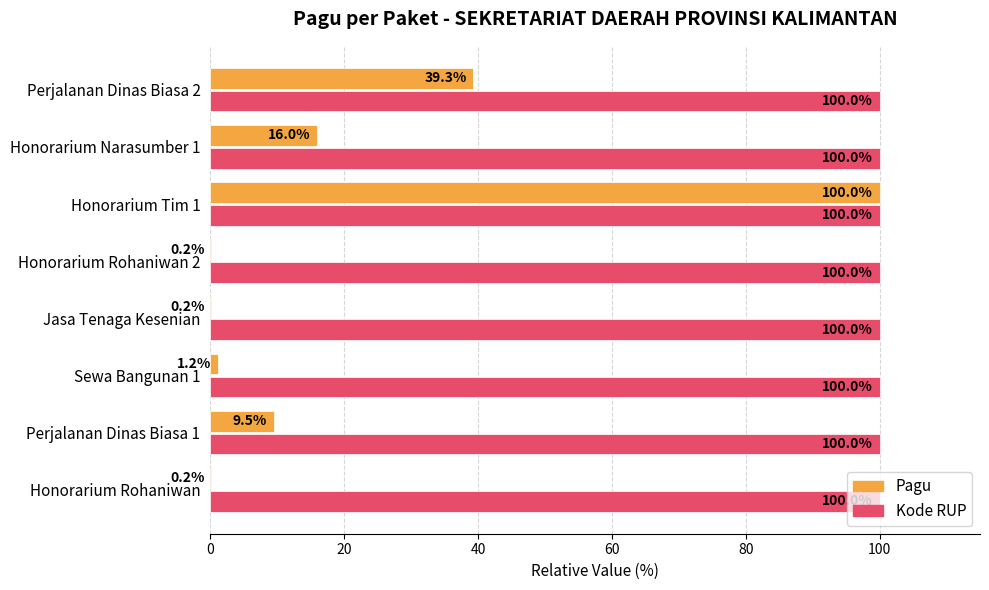

Count the number of categories in the chart.

8